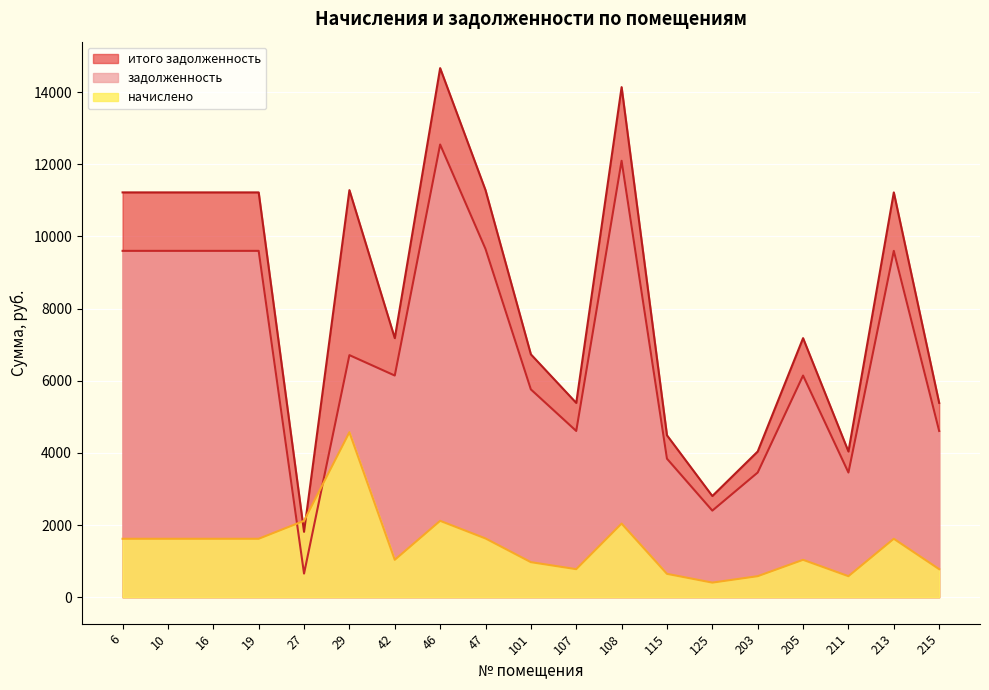

What is the value of the начислено point at the 9th from the left?

1629.1